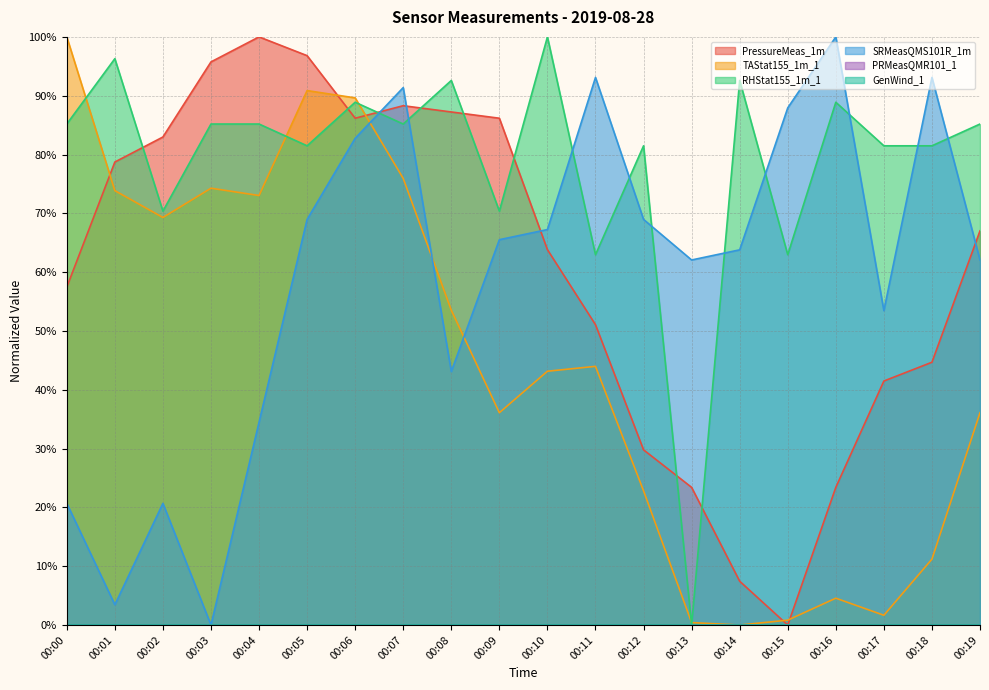

Where do SRMeasQMS101R_1m and RHStat155_1m_1 first cross each other?

00:06 and 00:07